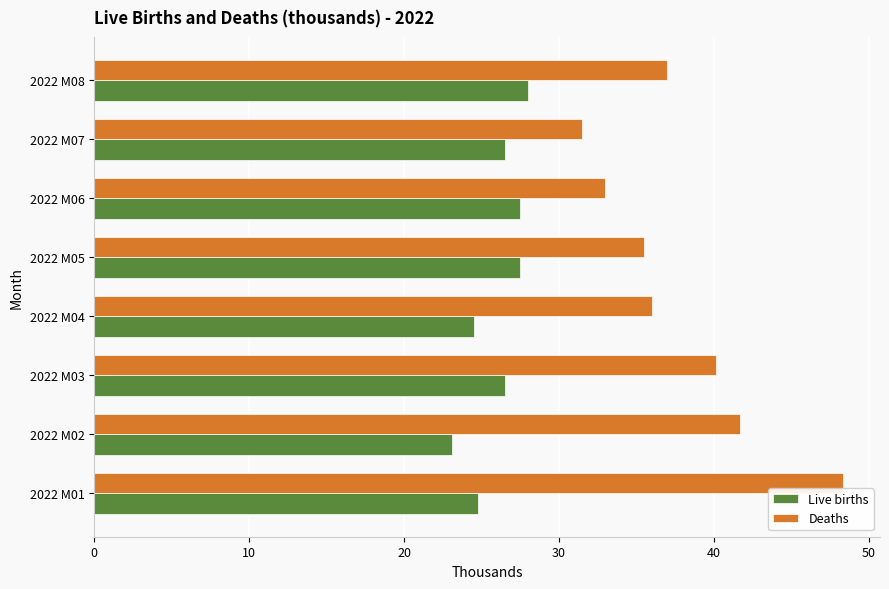

Which series has the widest spread of values?

Deaths